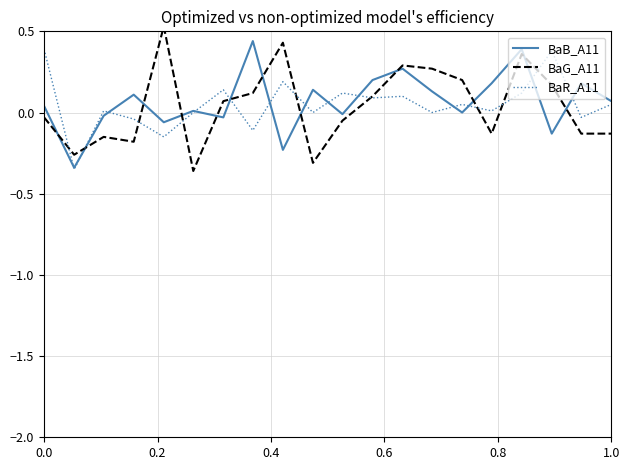

Which series has the widest spread of values?

BaG_A11